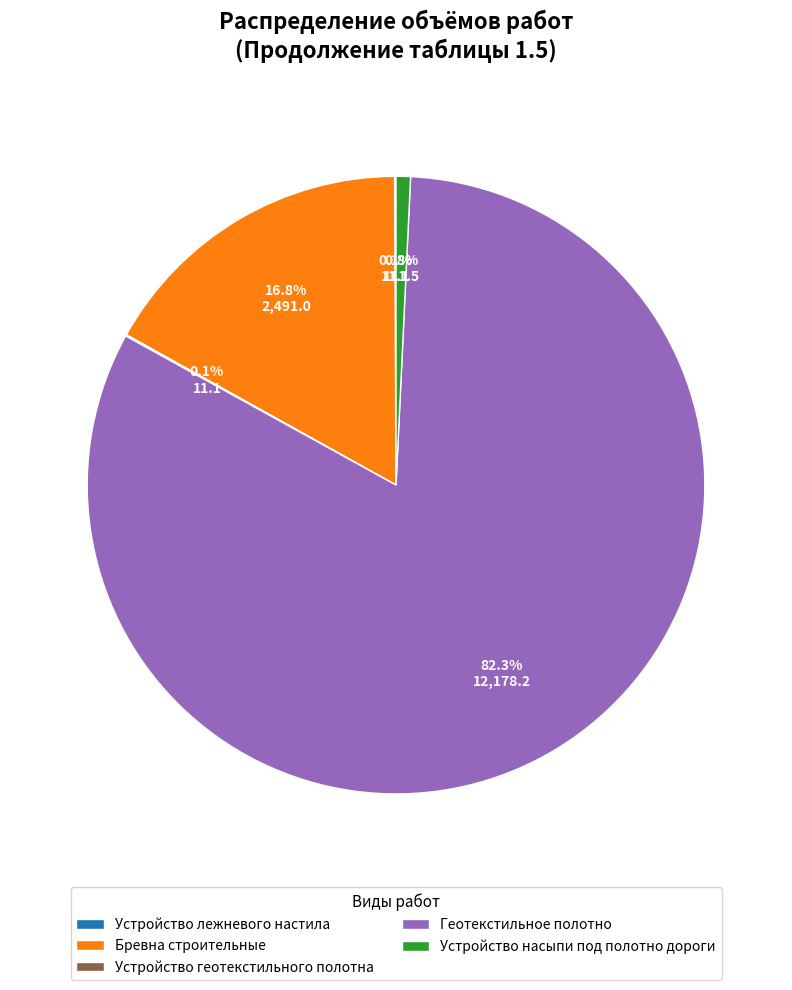

To the nearest percent, what percentage of the pie is Бревна строительные?

17%